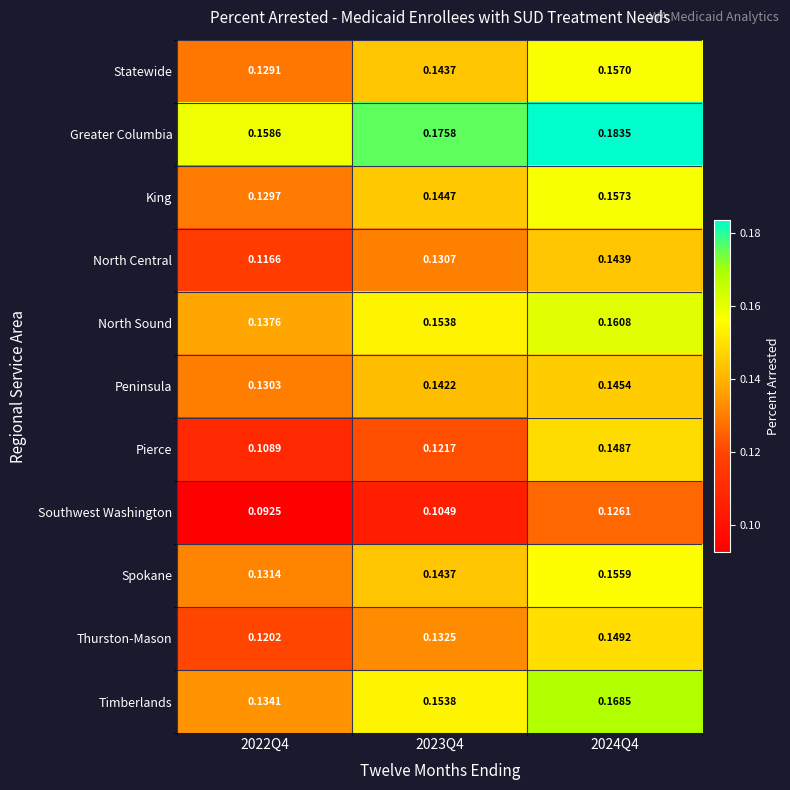

How many distinct data groups are displayed?

11